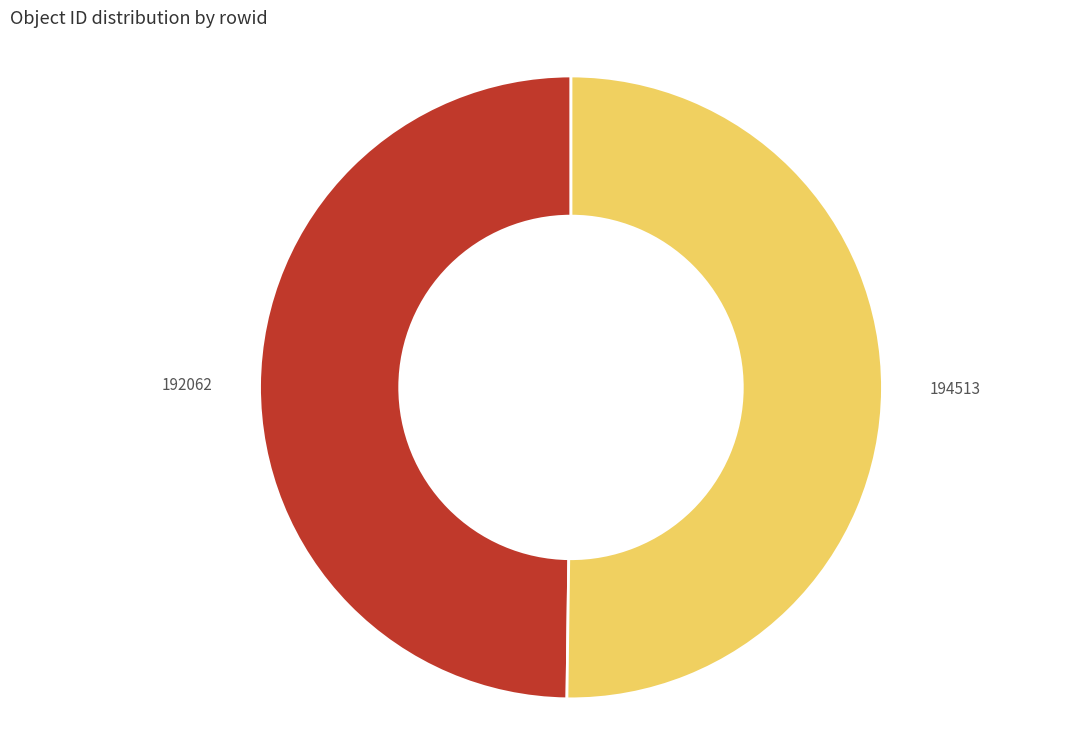

What is the ratio of the value at 194513 to the value at 192062?

1.0